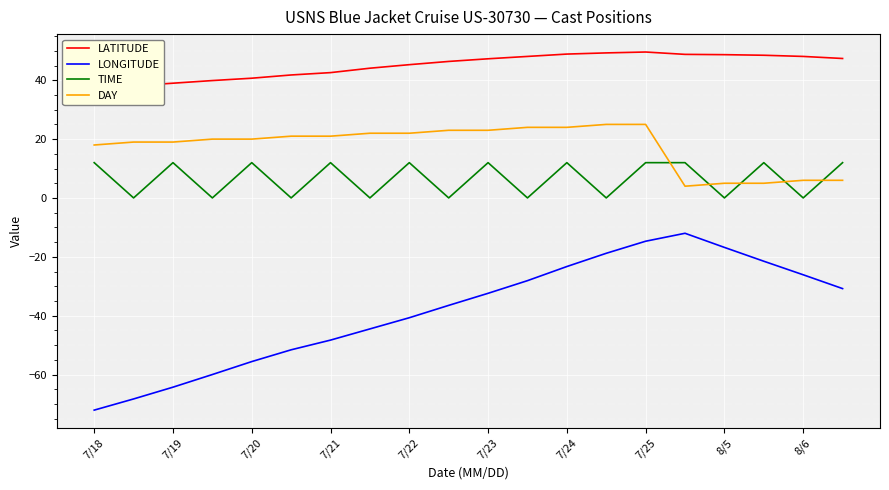

True or false: DAY has a value of 18.0 at 7/18.

True